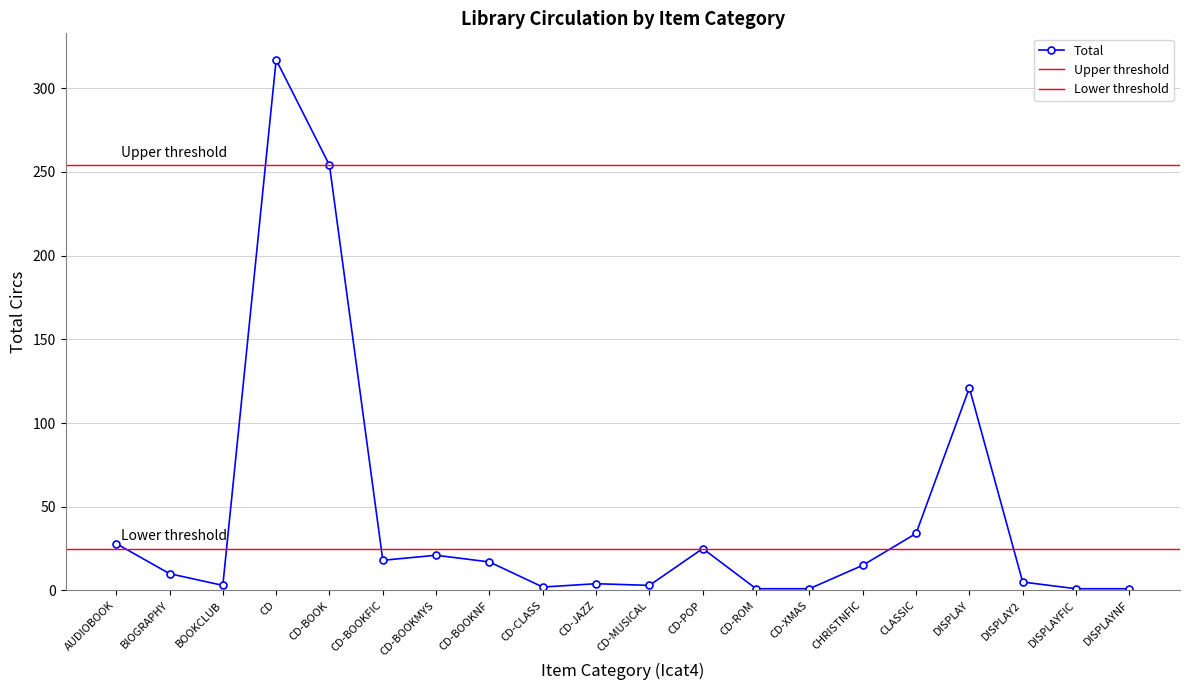

How many lines are shown in the chart?

1